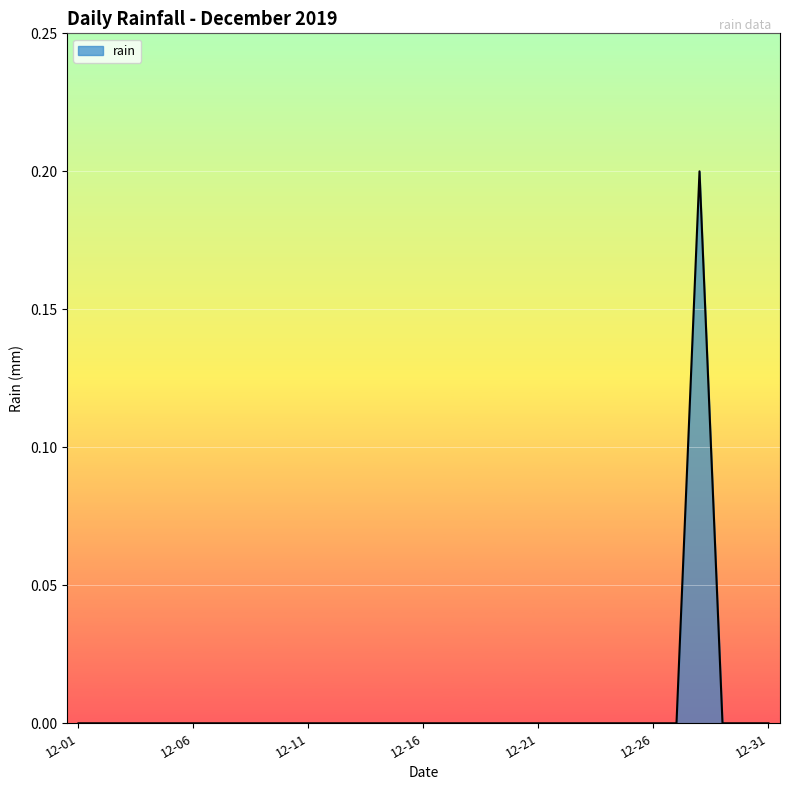

Does the chart display data point markers on the line(s)?

No